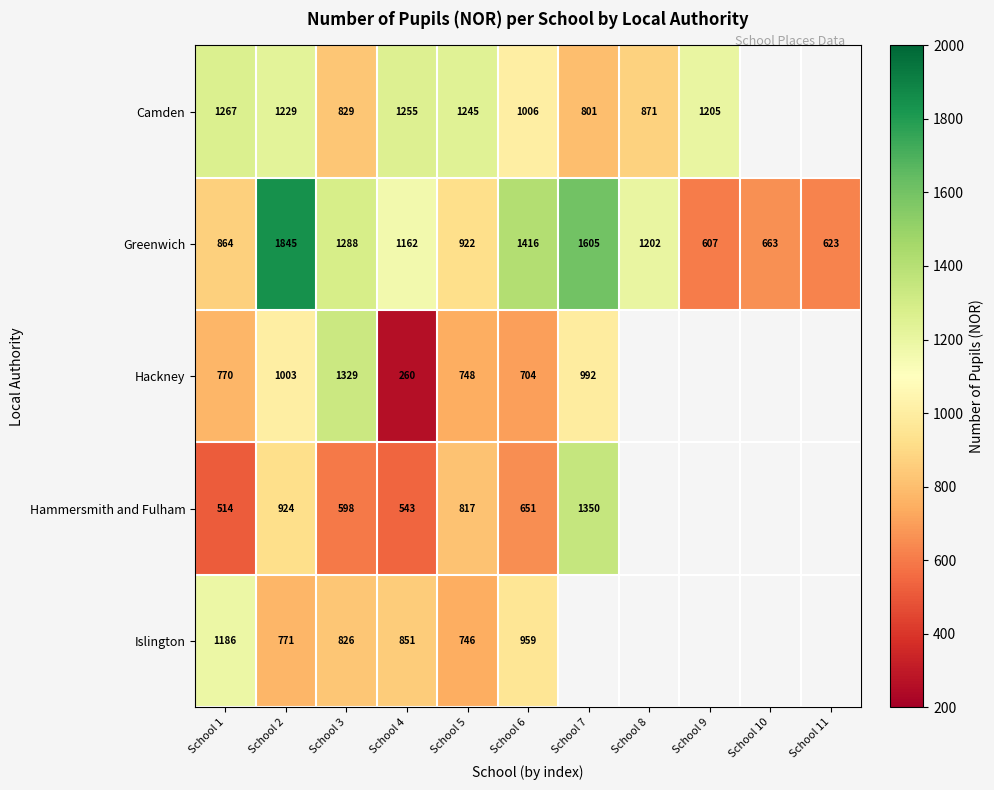

What is the spread (max minus min) of values at School 3?

731